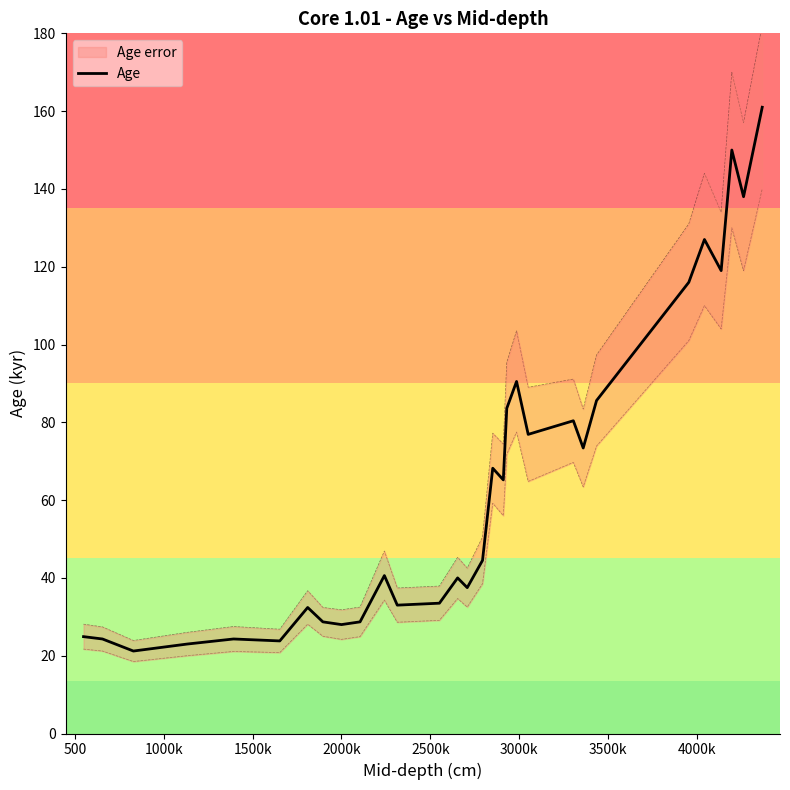

What is the maximum value for Age?

161.0